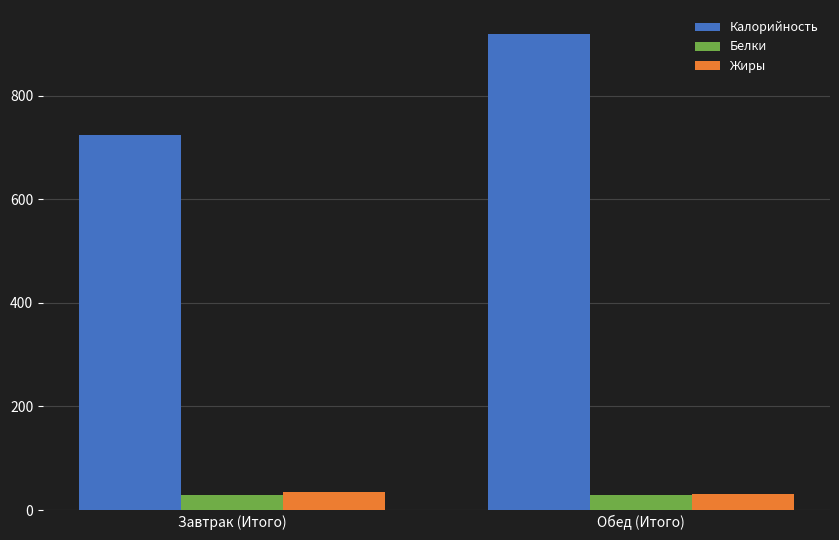

What is the difference between the Калорийность values at Обед (Итого) and Завтрак (Итого)?

194.6